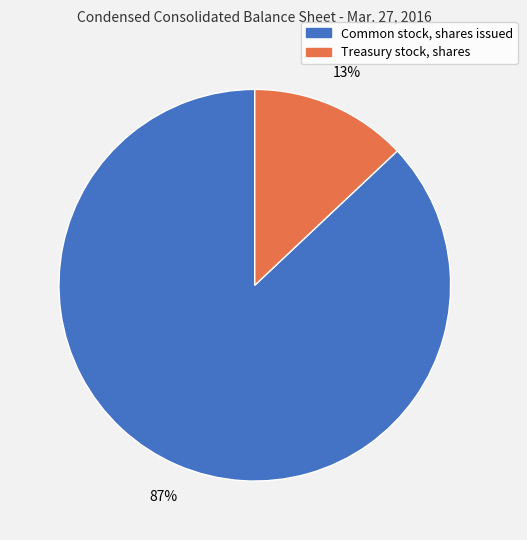

To the nearest percent, what portion does Common stock, shares issued represent?

87%